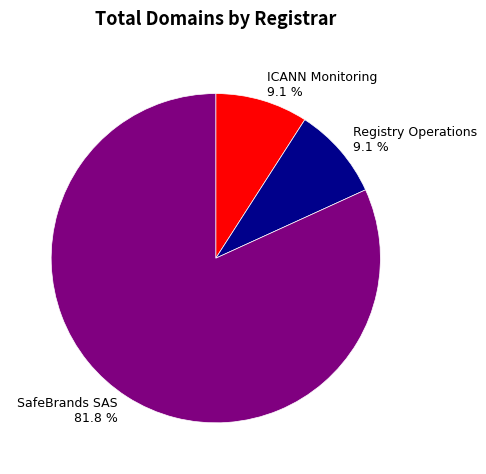

Count the number of slices in the pie.

3